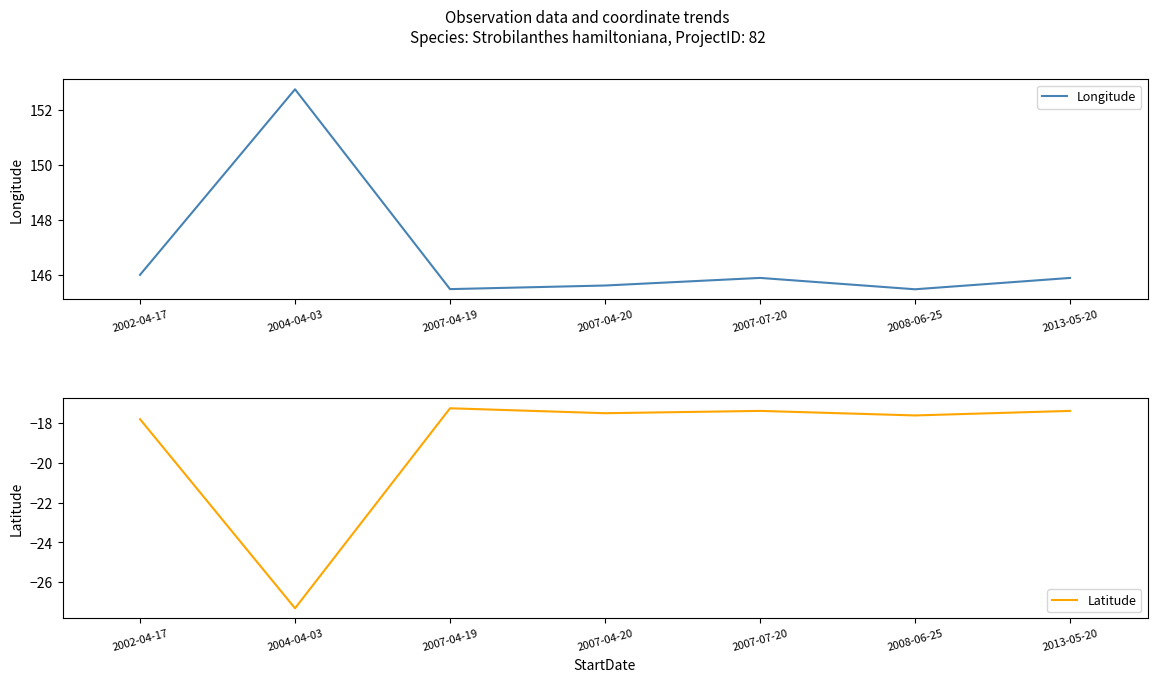

Is it true that Latitude equals -4.8 at 2002-04-17?

False